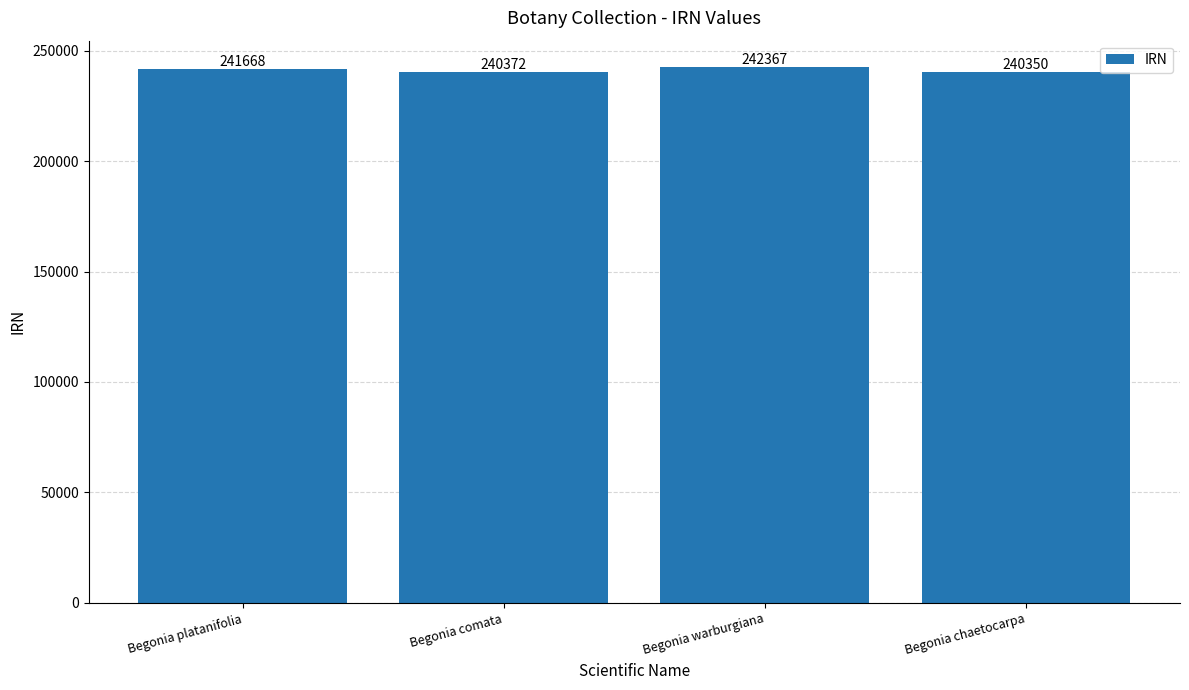

What is the difference between the values at Begonia platanifolia and Begonia warburgiana?

699